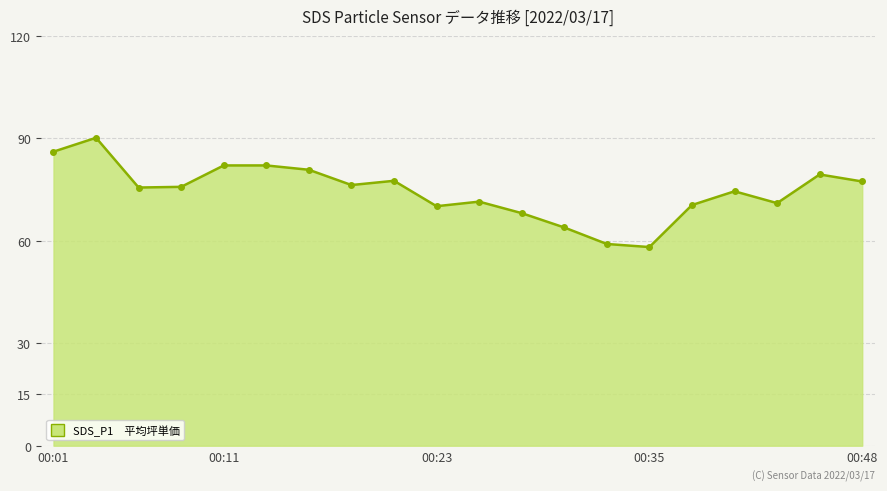

What is the difference between the maximum and minimum values?

32.0